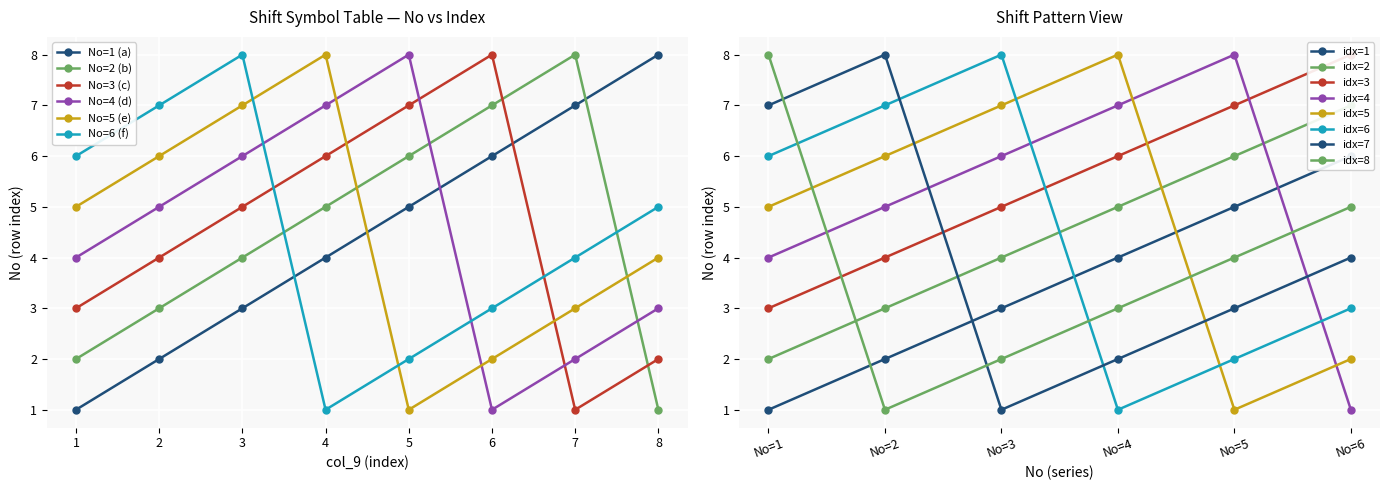

The No=4 (d) series shows 1 at 6. True or false?

True